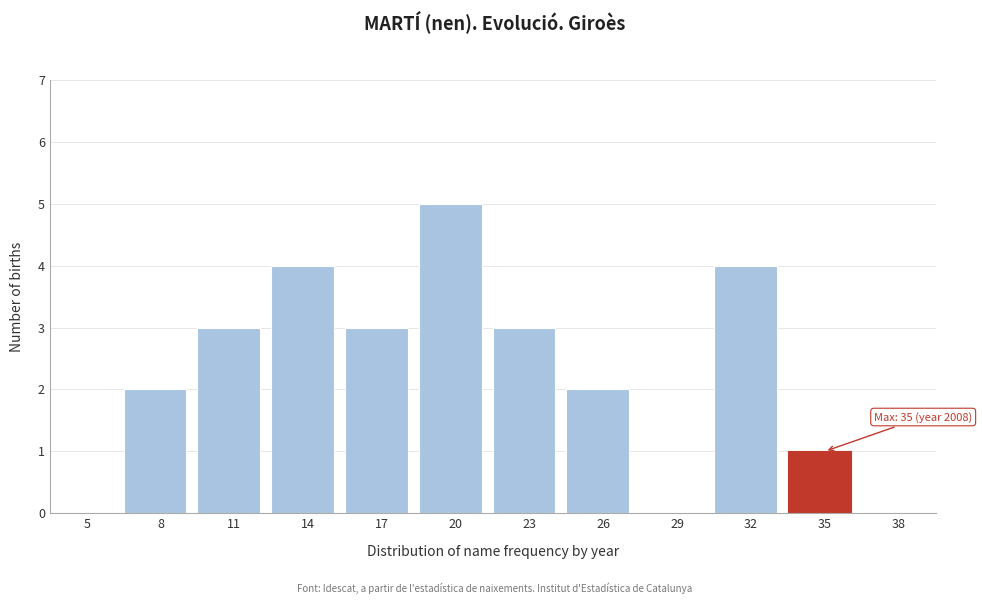

Reading right to left, transcribe all the data shown in this chart.

38=0	35=1	32=4	29=0	26=2	23=3	20=5	17=3	14=4	11=3	8=2	5=0